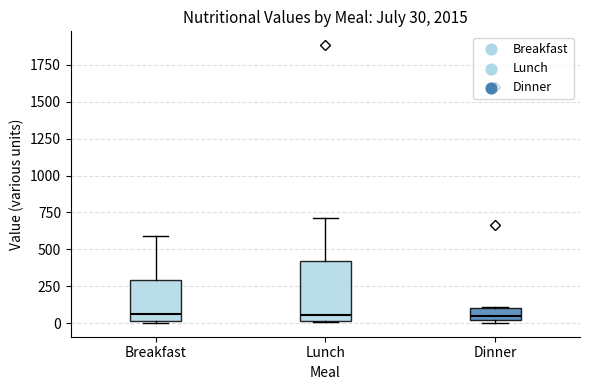

Which box is the tallest, from its lower edge to its upper edge?

Lunch